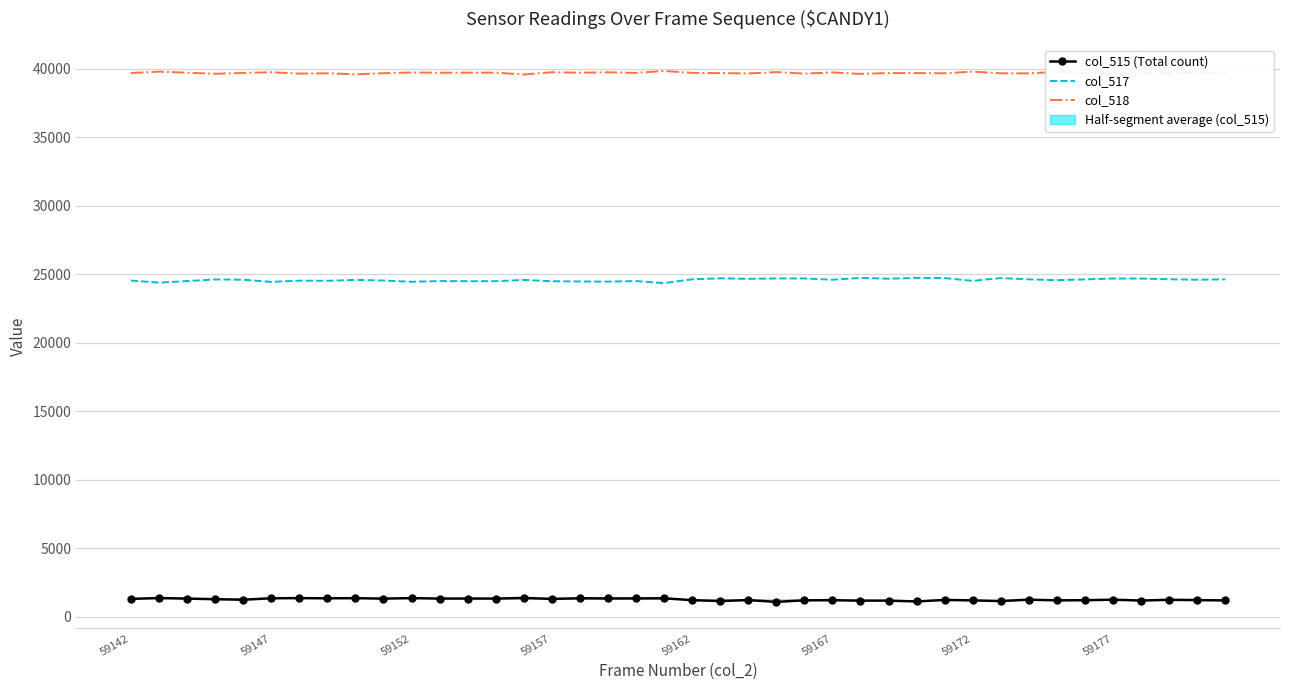

How many lines are shown in the chart?

3